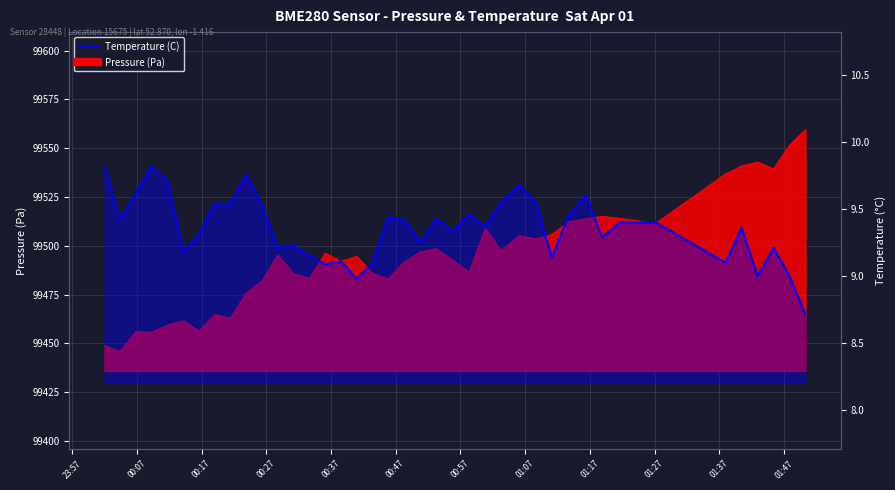

What is the label of the 6th point from the left?

2023-04-01T00:14:11